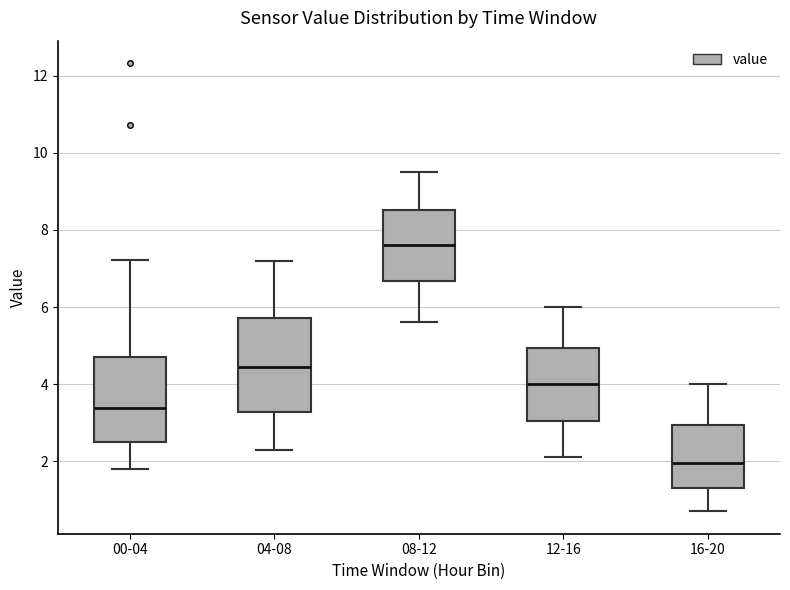

Where does the upper whisker of the box for 04-08 end on the y-axis? The values are not printed on the chart, so give them approximately, as read against the axis.

7.2